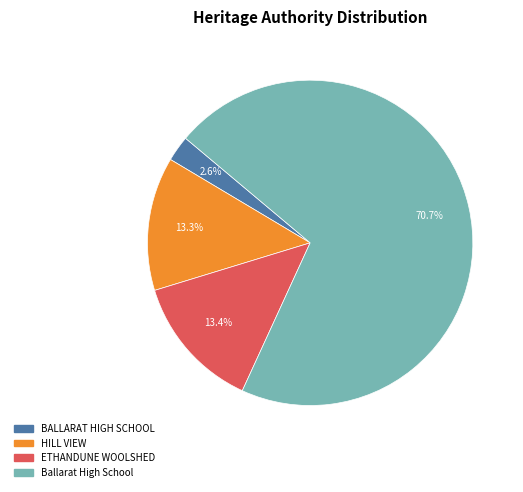

What is the ratio of the value at Ballarat High School to the value at HILL VIEW?

5.3